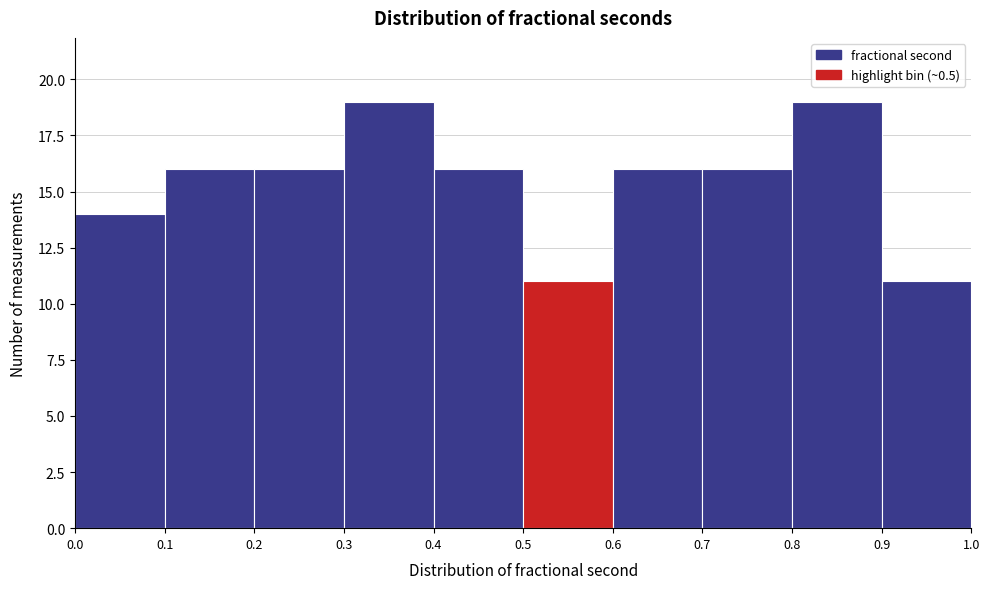

Reading left to right, list every bar in this chart as the range it spans on the x-axis followed by its height. The values are not printed on the chart, so give them approximately, as read against the axis.

0.0 to 0.1: 14
0.1 to 0.2: 16
0.2 to 0.3: 16
0.3 to 0.4: 19
0.4 to 0.5: 16
0.5 to 0.6: 11
0.6 to 0.7: 16
0.7 to 0.8: 16
0.8 to 0.9: 19
0.9 to 1.0: 11